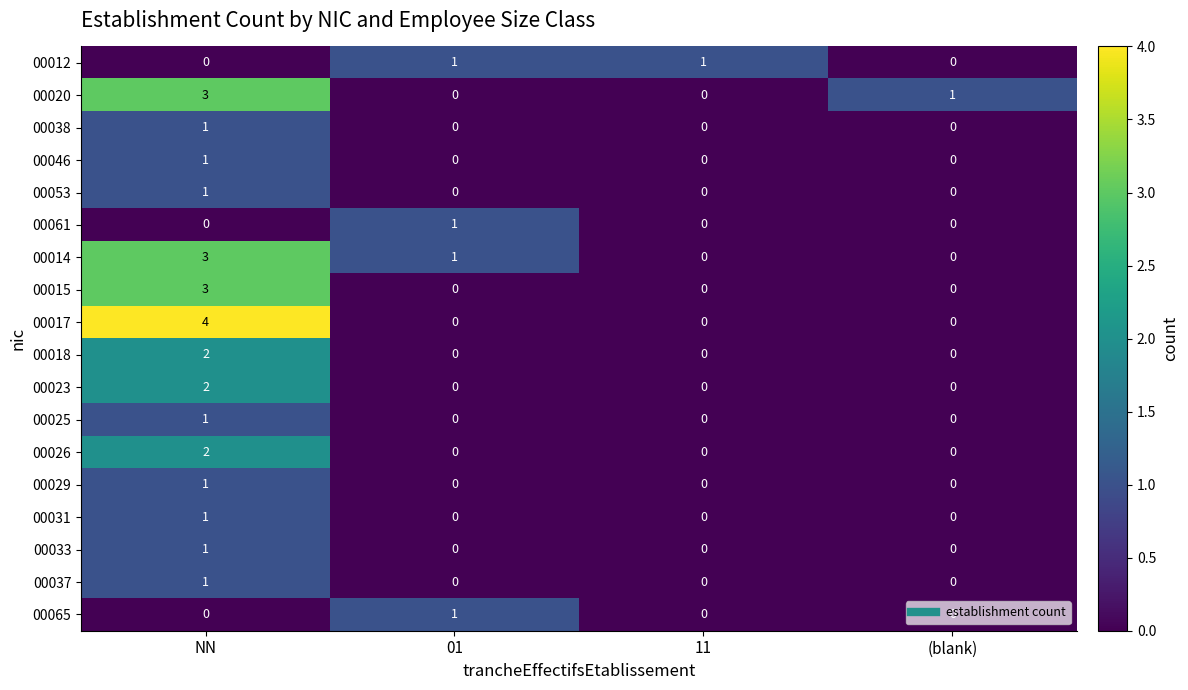

What is the maximum value shown in the chart?

4